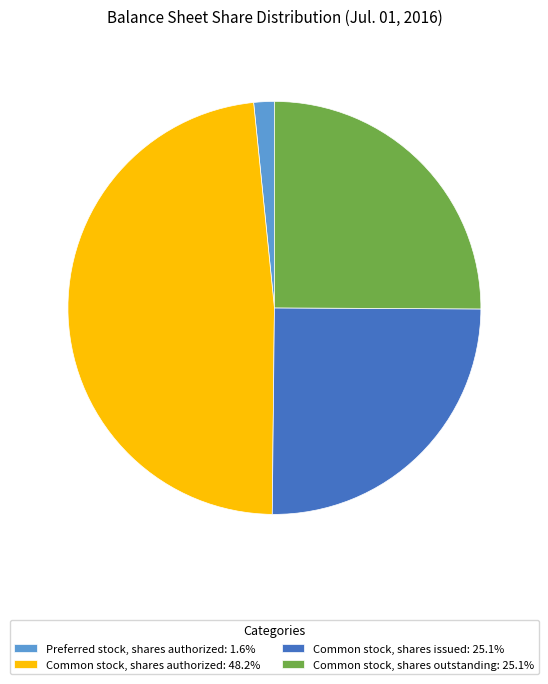

Do Common stock, shares authorized: 48.2% and Common stock, shares issued: 25.1% together represent more than half of the pie?

Yes